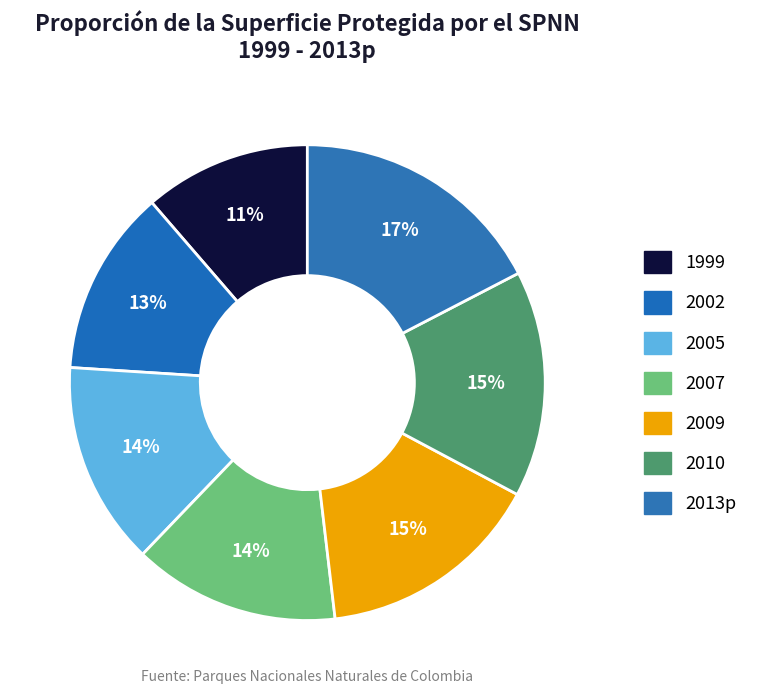

Count the number of slices in the pie.

7